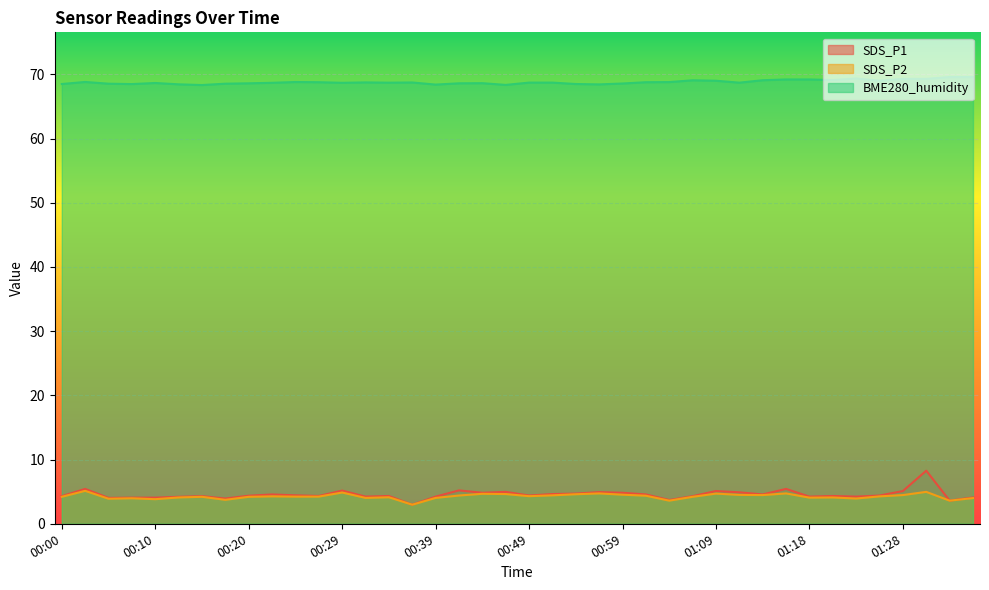

What is the difference between the maximum and minimum values in the SDS_P2 series?

2.2